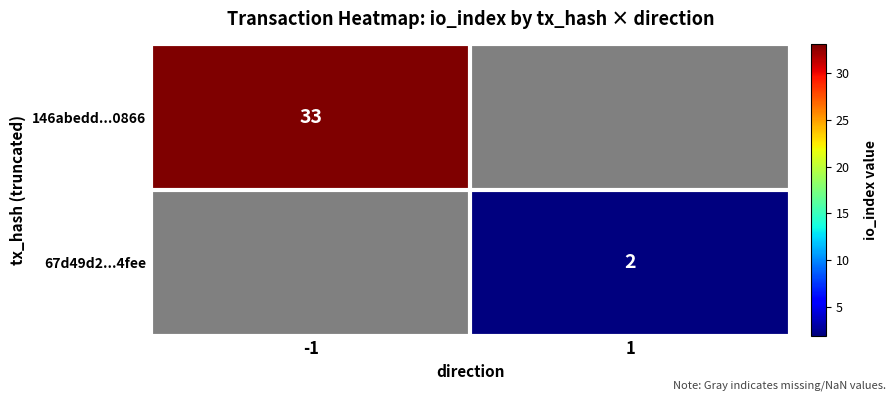

Is the value of 146abedd...0866 at -1 greater than the value of 67d49d2...4fee at 1?

Yes